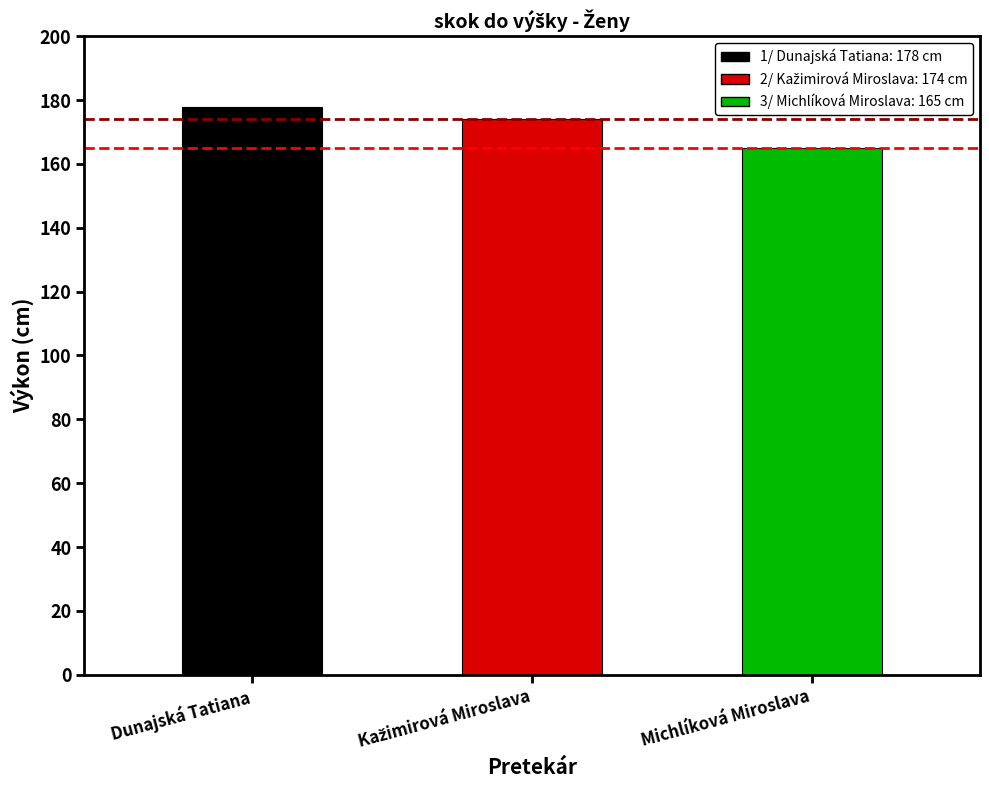

Are the bars grouped side by side (vs. stacked)?

No